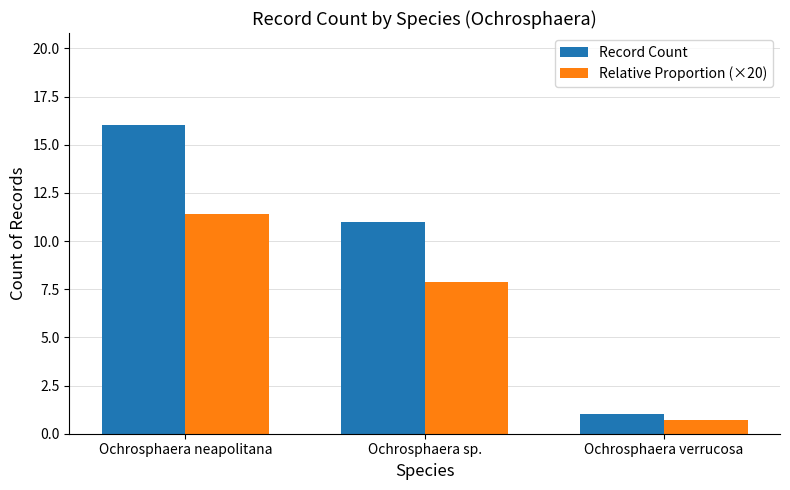

How many data points in Record Count are less than 11?

1